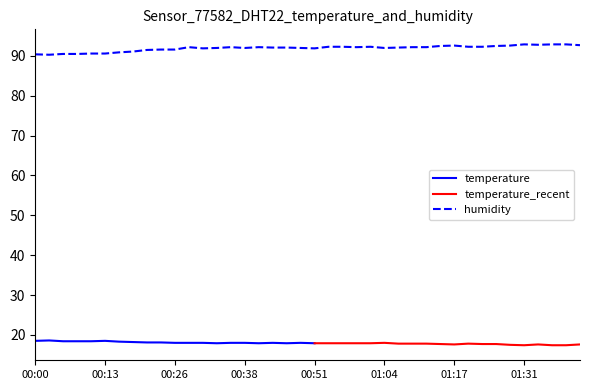

What is the ratio of the value at 00:46 to the value at 00:03?

1.0